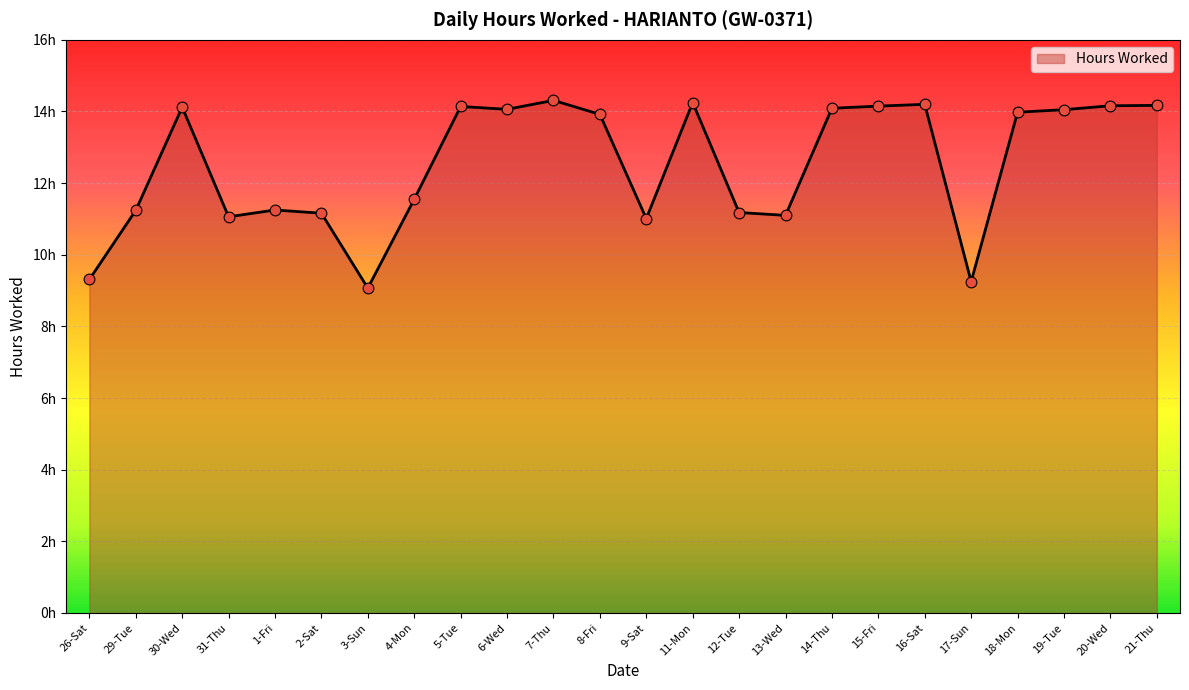

Between 18-Mon and 9-Sat, which is larger?

18-Mon